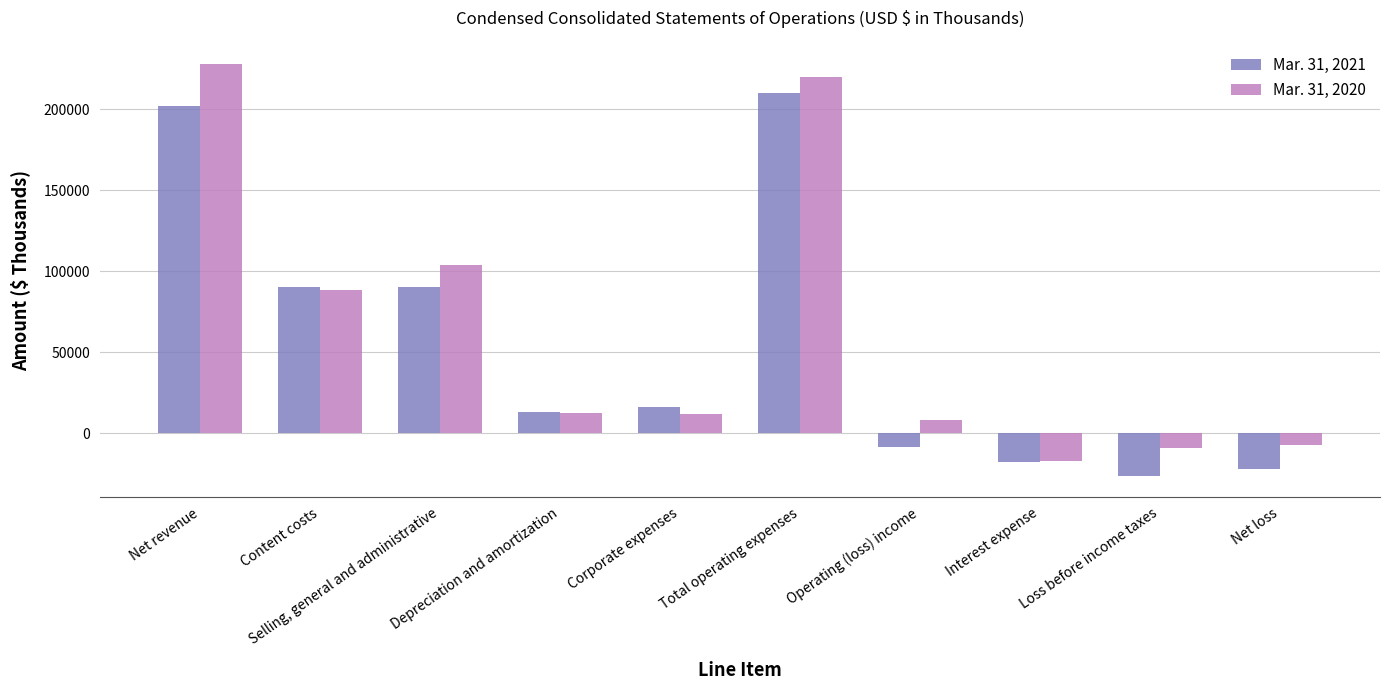

What is the label of the 8th bar from the left?

Interest expense